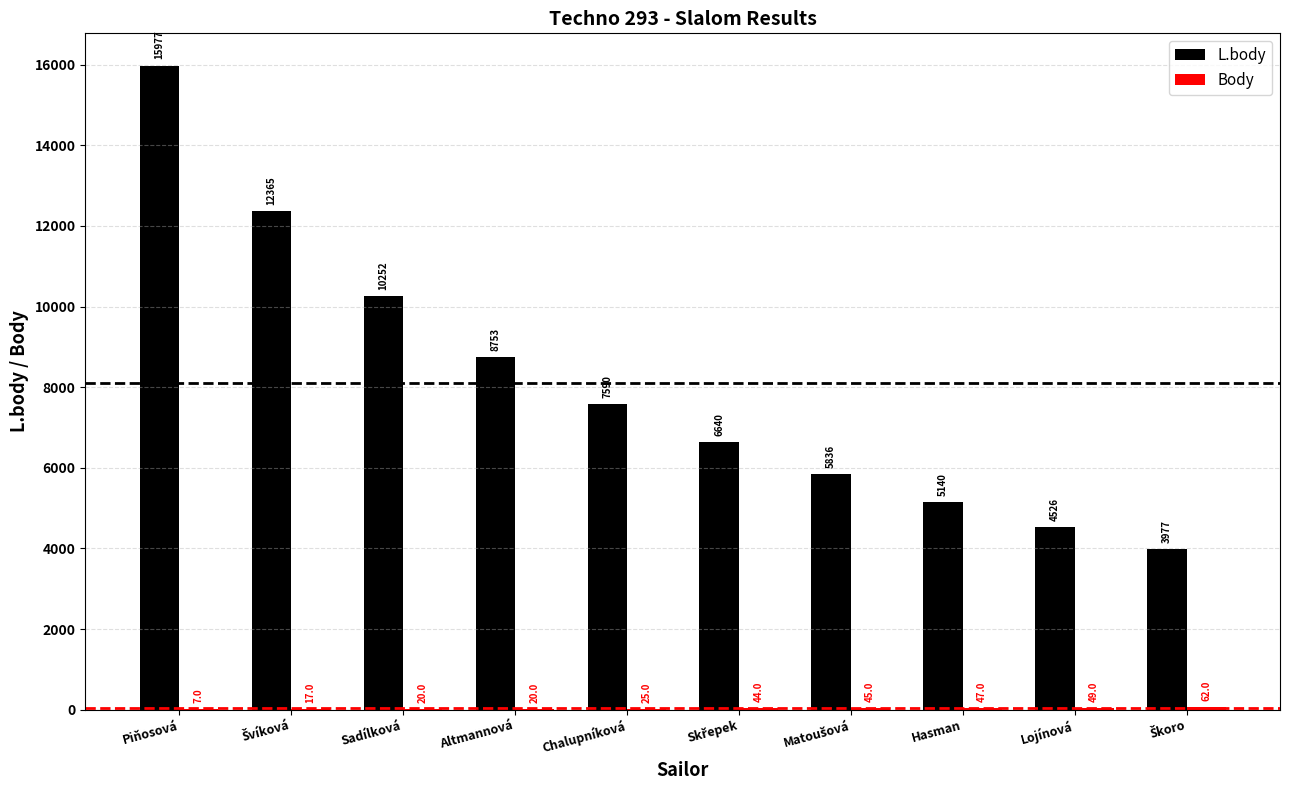

Which series changed the most between Altmannová and Hasman?

L.body